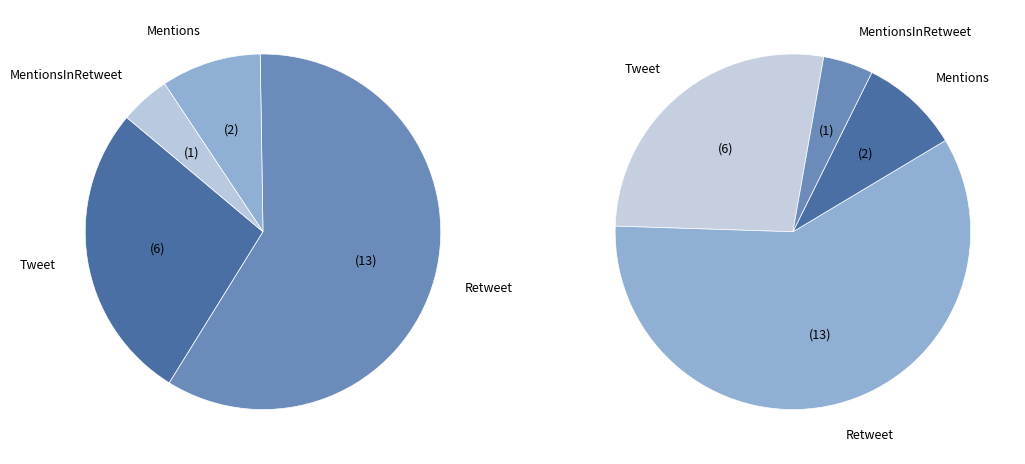

Which category has the biggest portion of the pie?

Retweet